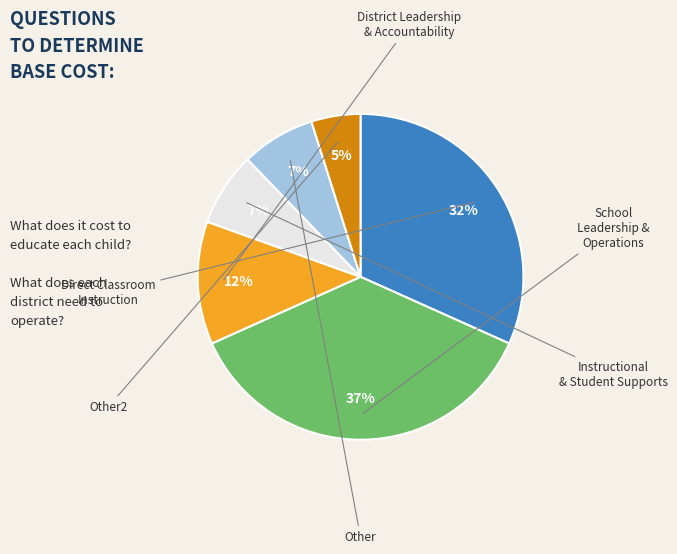

Does any single category account for the majority?

No